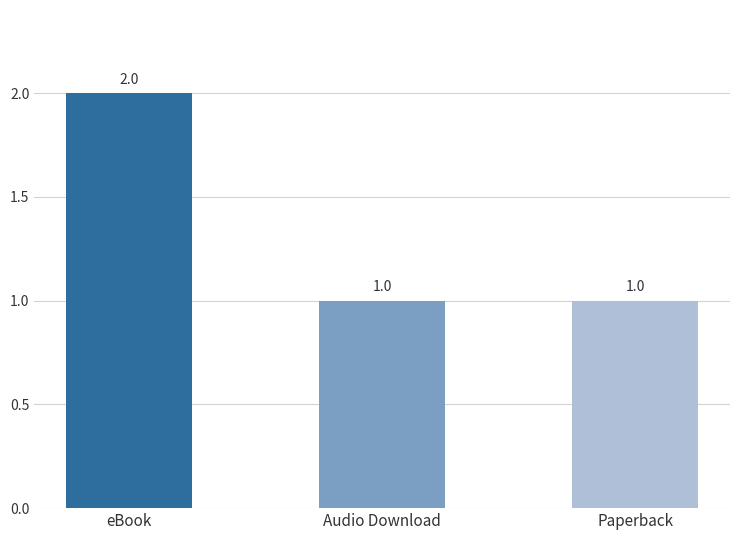

What position from the left is Paperback?

3